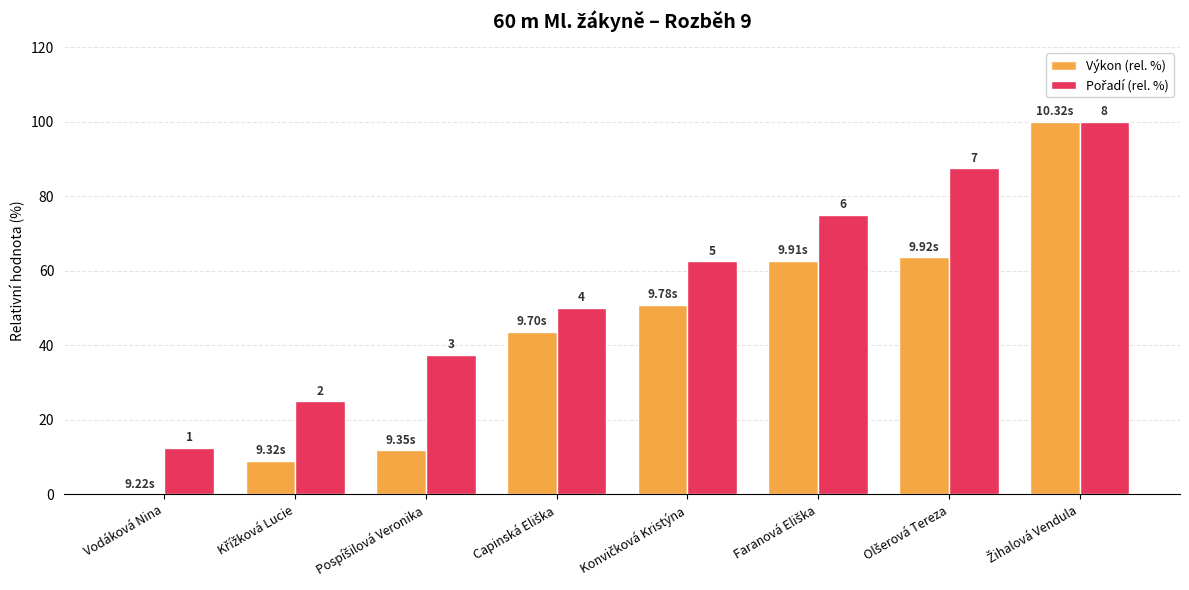

What is the highest value of the Pořadí (rel. %) series?

100.0